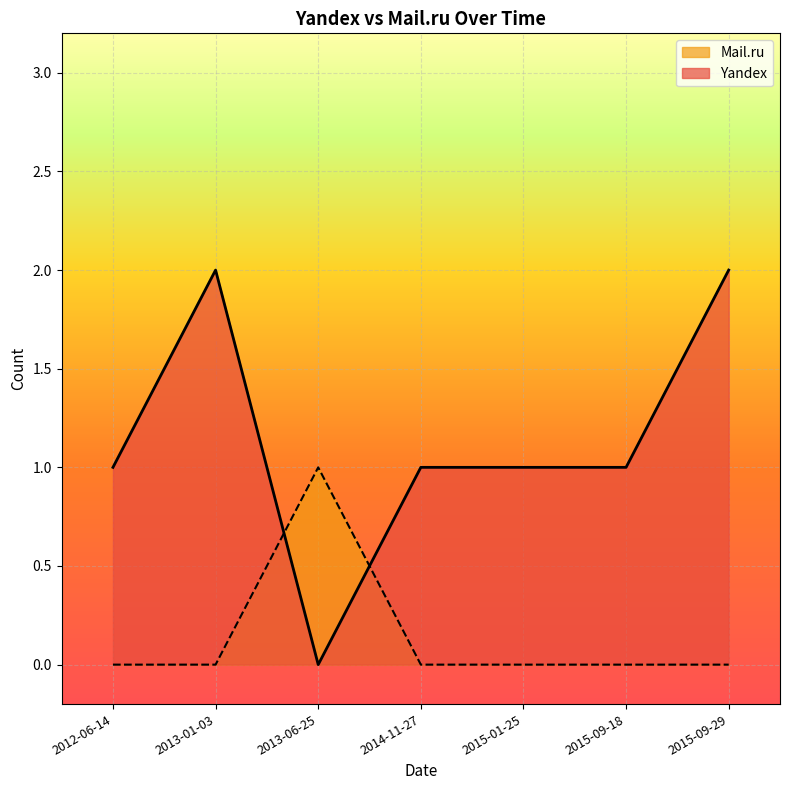

What are all the series names shown in the legend?

Mail.ru, Yandex